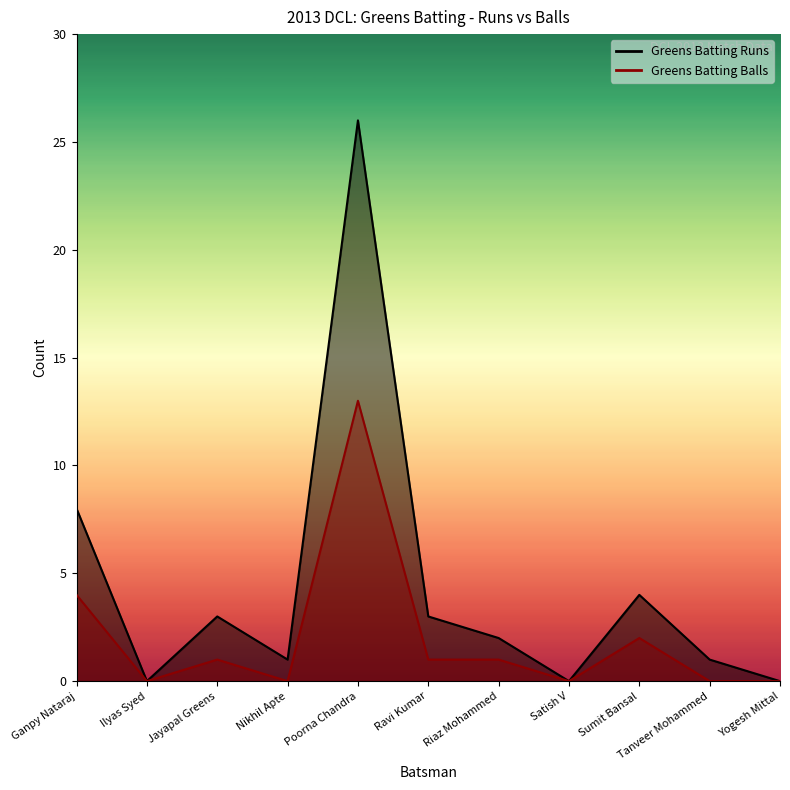

True or false: Greens Batting Runs has more than 0 interior local peaks.

True